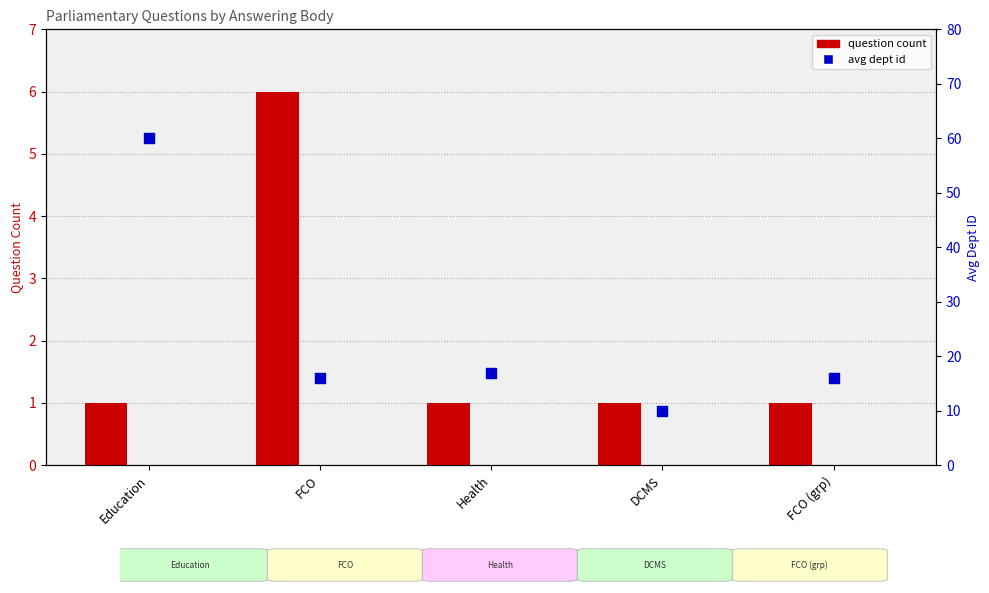

Which series has the widest spread of Y values?

Avg dept id